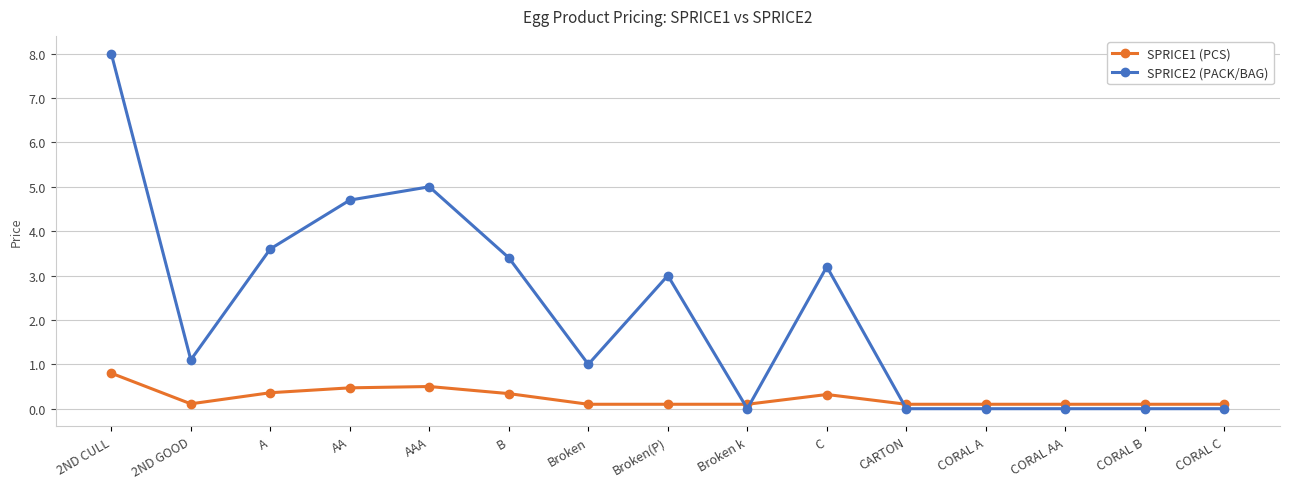

List the series in order of their peak value, highest first.

SPRICE2 (PACK/BAG), SPRICE1 (PCS)